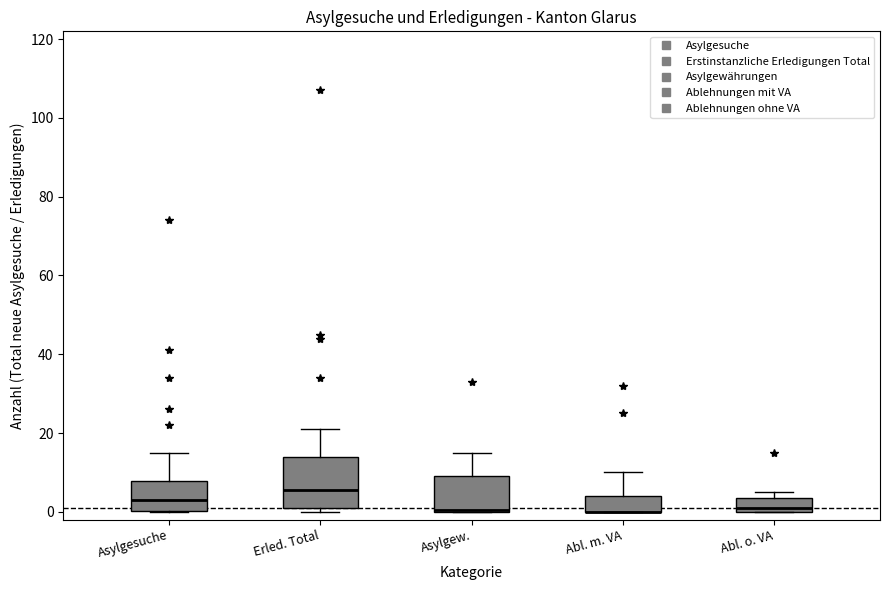

Reading left to right, read every box against the y-axis: the position of its median line, the range the box covers, and the ends of its whiskers. The values are not printed on the chart, so give them approximately, as read against the axis.

Asylgesuche: median 4, box 0 to 8, whiskers 0 to 16
Erled. Total: median 6, box 2 to 14, whiskers 0 to 22
Asylgew.: median 0, box 0 to 10, whiskers 0 to 16
Abl. m. VA: median 0 (drawn on the box's lower edge), box 0 to 4, whiskers 0 to 10
Abl. o. VA: median 2, box 0 to 4, whiskers 0 to 6